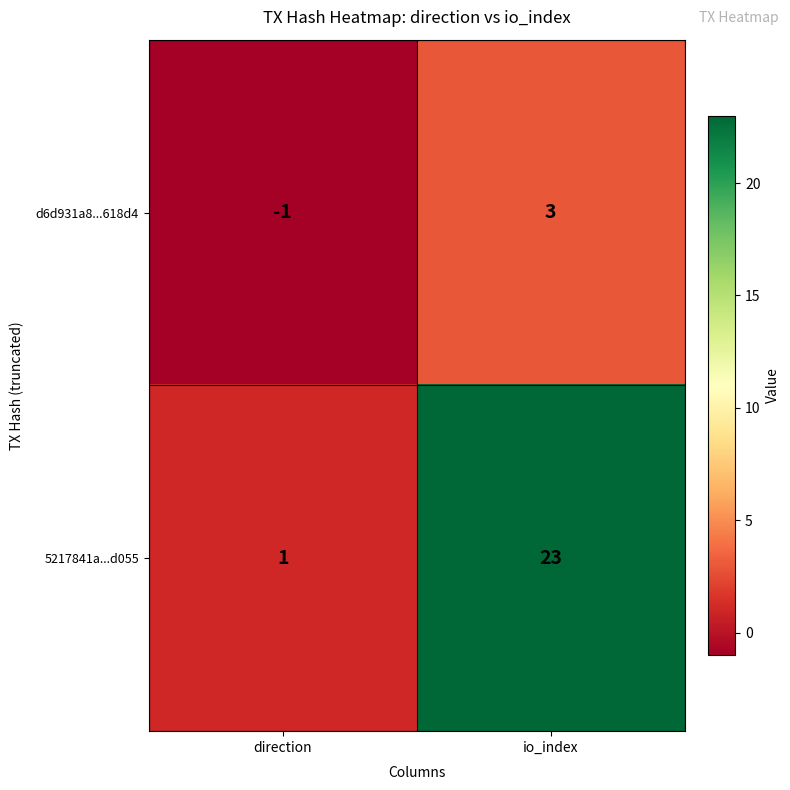

What is the approximate value of d6d931a8...618d4 at io_index?

3